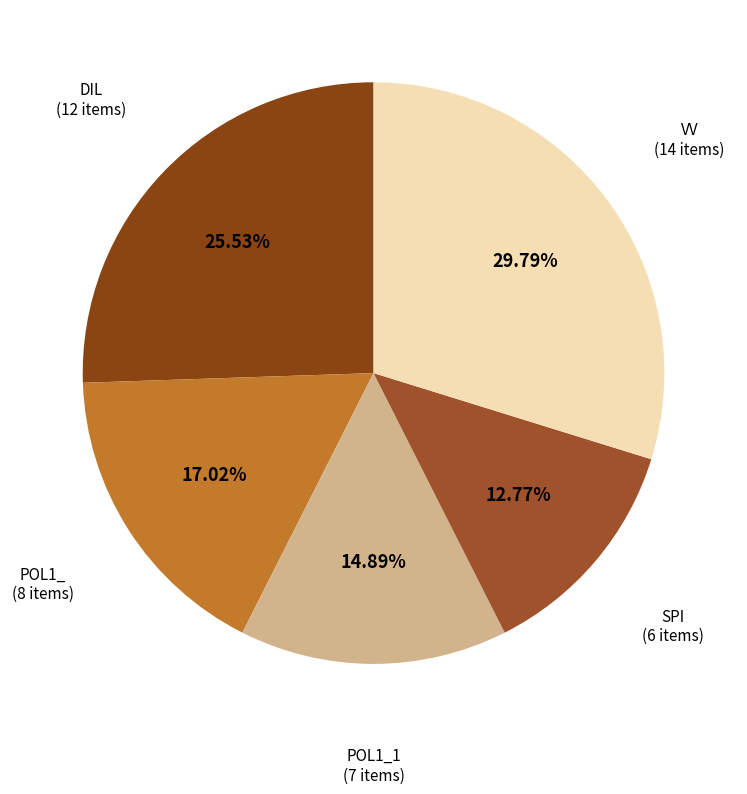

To the nearest percent, what portion does POL1_ represent?

17%